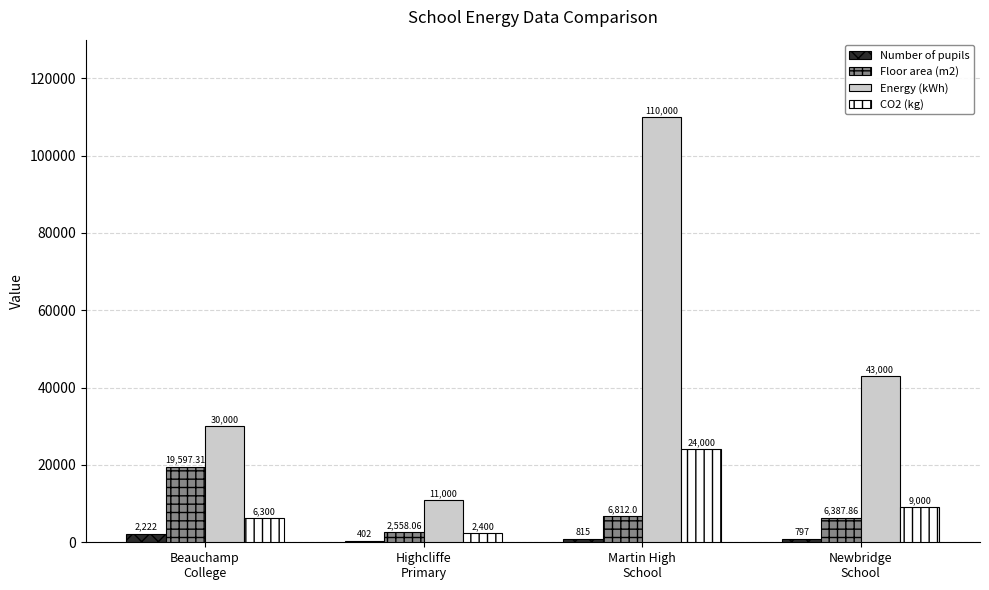

The Energy (kWh) series shows 11000.0 at Highcliffe
Primary. True or false?

True